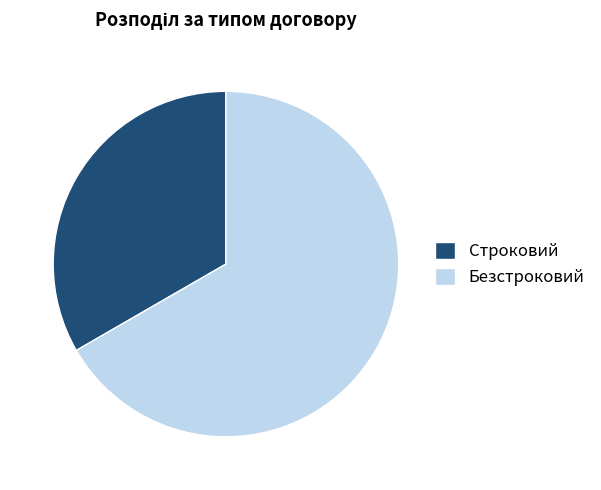

How many slices are in this pie chart?

2